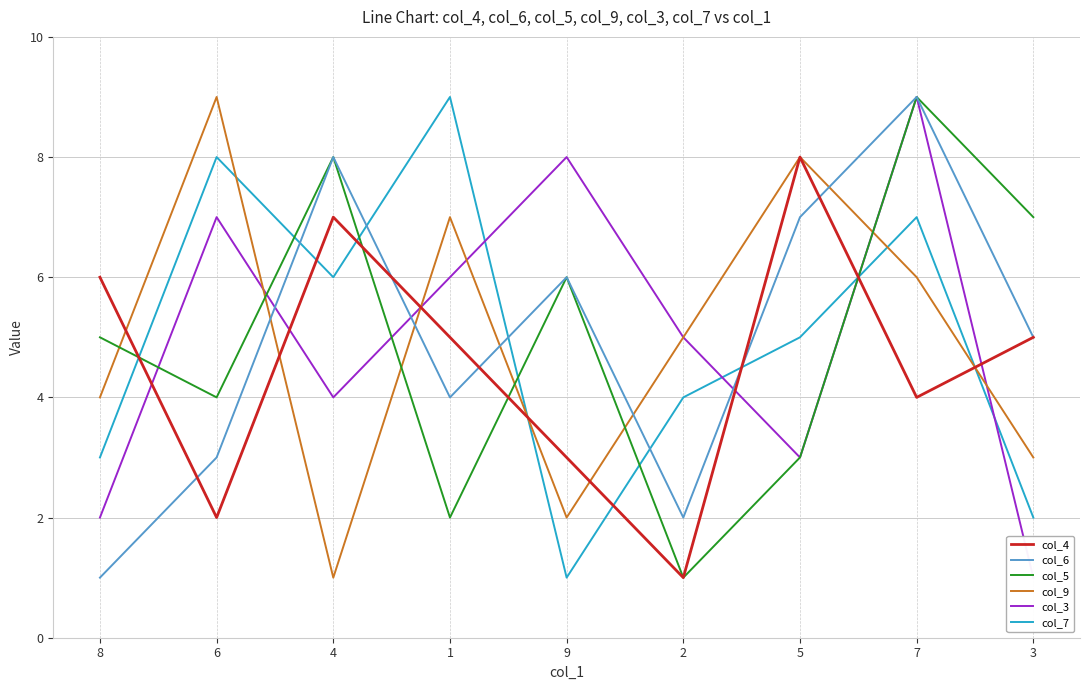

Reading left to right, what are all the values shown in this chart?

col_4: 6	2	7	5	3	1	8	4	5
col_6: 1	3	8	4	6	2	7	9	5
col_5: 5	4	8	2	6	1	3	9	7
col_9: 4	9	1	7	2	5	8	6	3
col_3: 2	7	4	6	8	5	3	9	1
col_7: 3	8	6	9	1	4	5	7	2